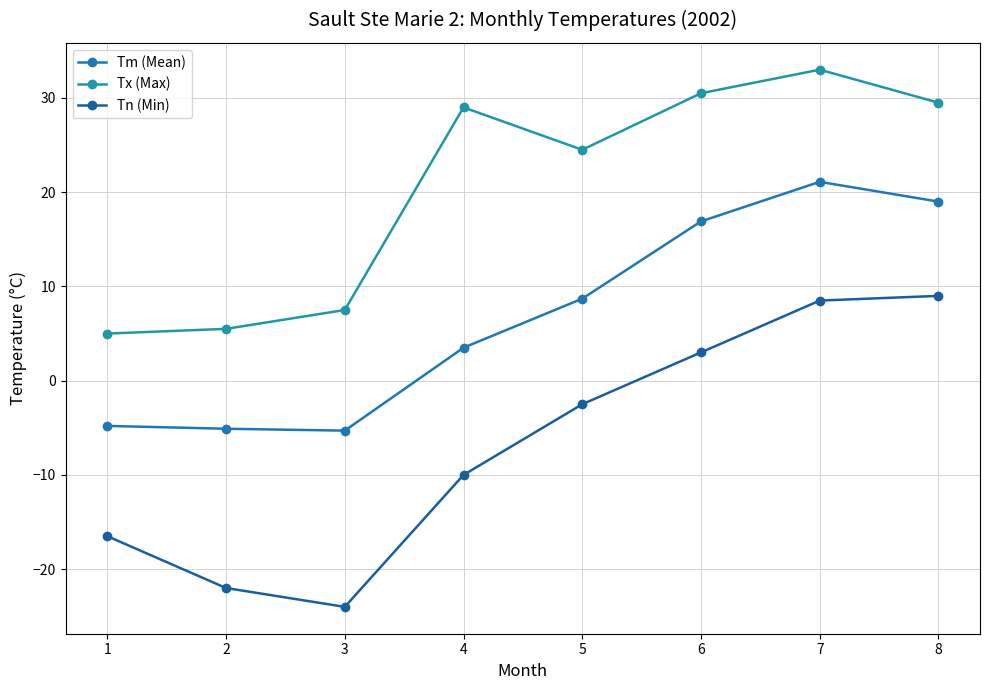

How many lines are shown in the chart?

3